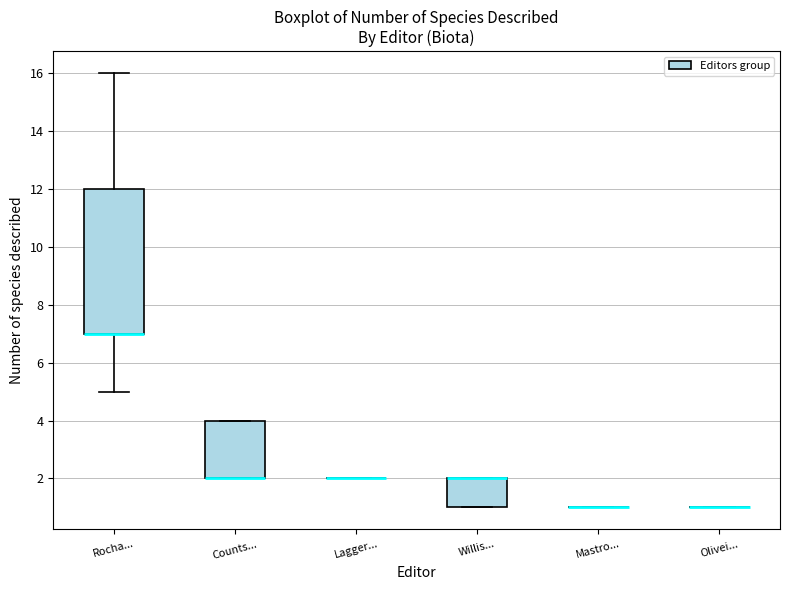

Reading left to right, read every box against the y-axis: the position of its median line, the range the box covers, and the ends of its whiskers. The values are not printed on the chart, so give them approximately, as read against the axis.

Rocha...: median 7 (drawn on the box's lower edge), box 7 to 12, whiskers 5 to 16
Counts...: median 2 (drawn on the box's lower edge), box 2 to 4, whiskers 2 to 4
Lagger...: box collapsed to a line at 2, whiskers 2 to 2
Willis...: median 2 (drawn on the box's upper edge), box 1 to 2, whiskers 1 to 2
Mastro...: box collapsed to a line at 1, whiskers 1 to 1
Olivei...: box collapsed to a line at 1, whiskers 1 to 1